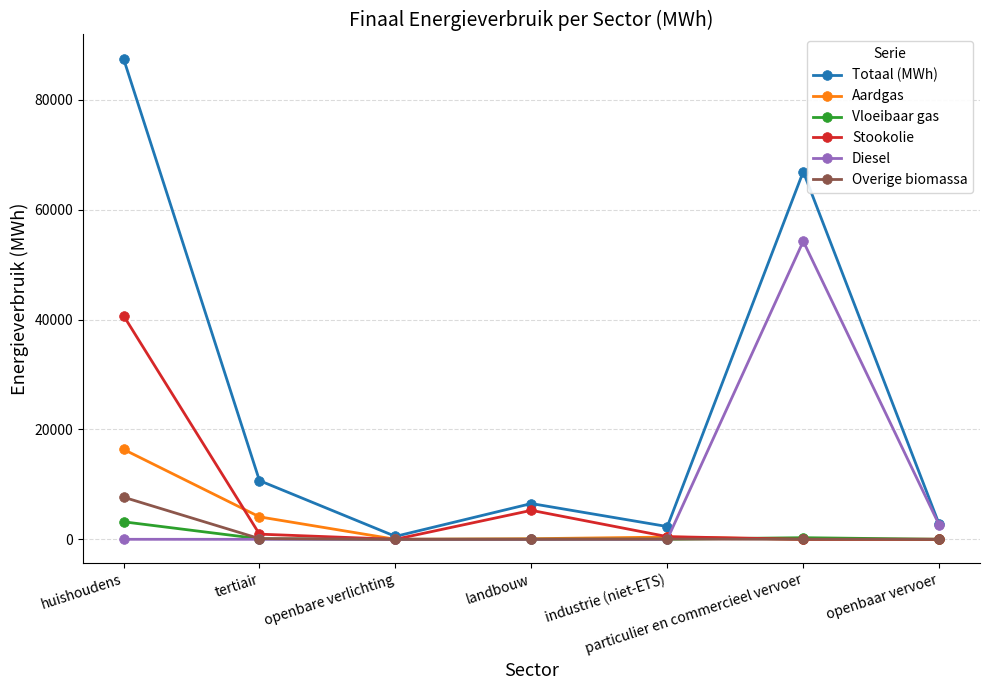

Rank the series by their maximum value, from lowest to highest.

Vloeibaar gas, Overige biomassa, Aardgas, Stookolie, Diesel, Totaal (MWh)